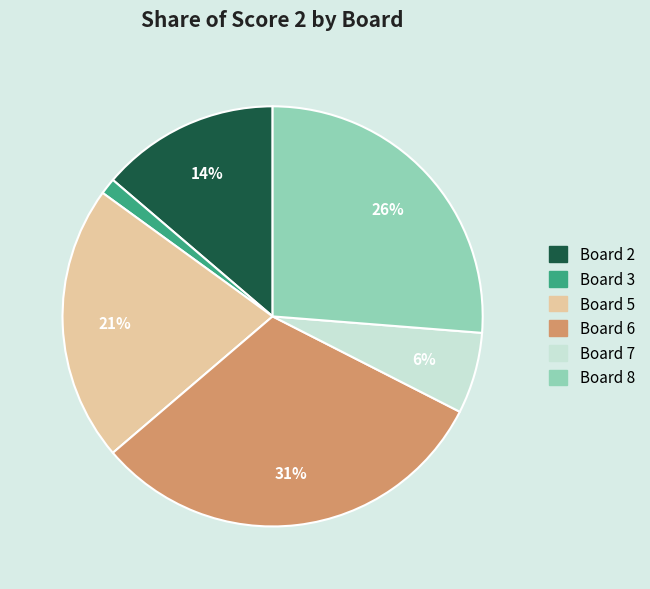

Which has a higher value, Board 5 or Board 8?

Board 8